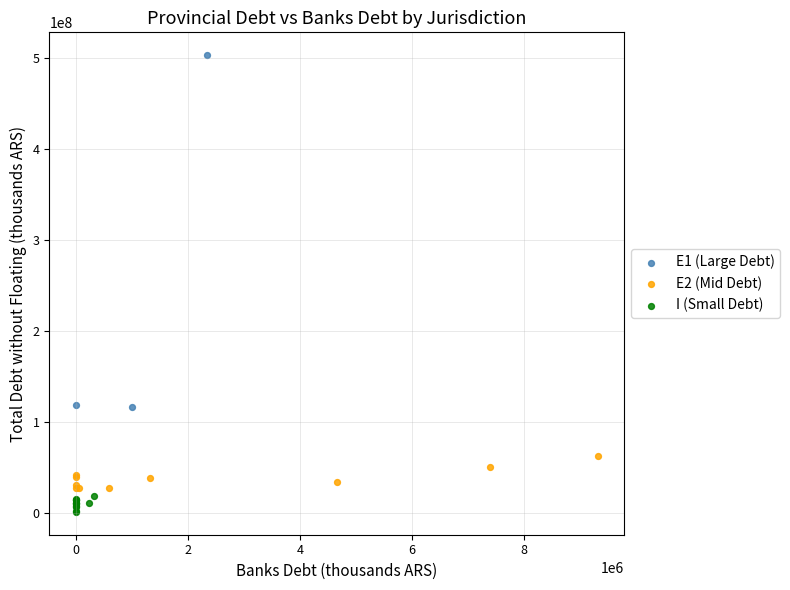

Which series reaches the maximum Y coordinate?

E1 (Large Debt)